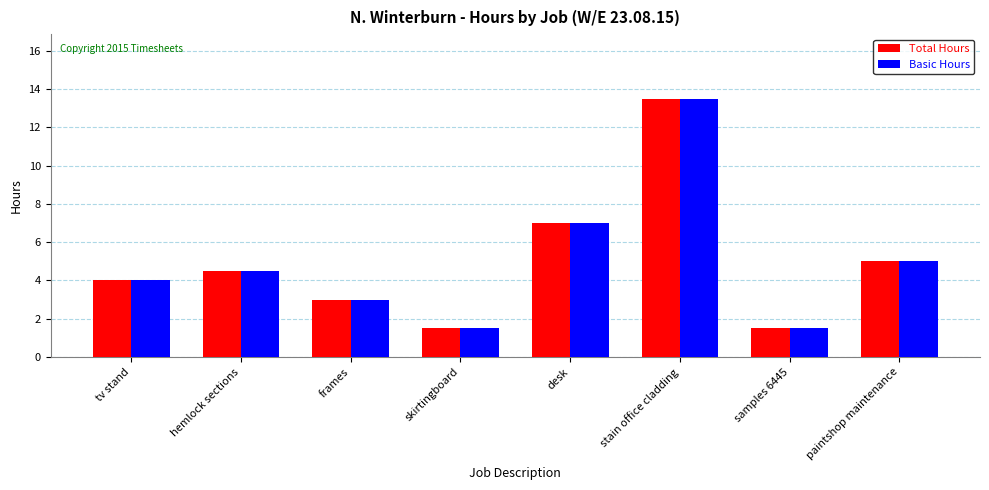

How many bars are there in each group?

2